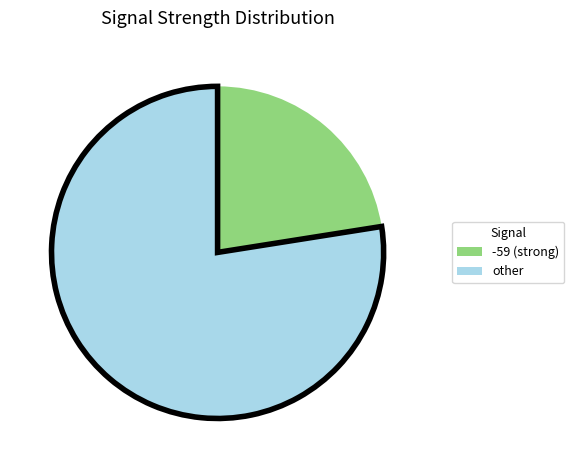

Does any single category account for the majority?

Yes